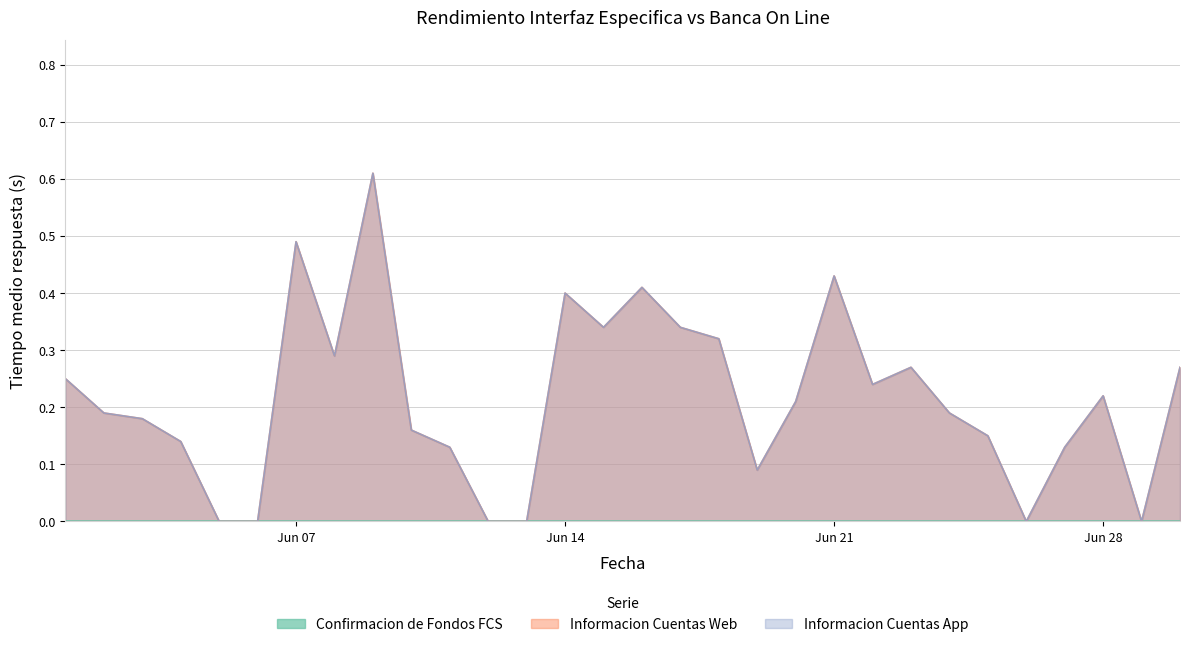

Where is the first local maximum for Informacion Cuentas Web?

Jun 07